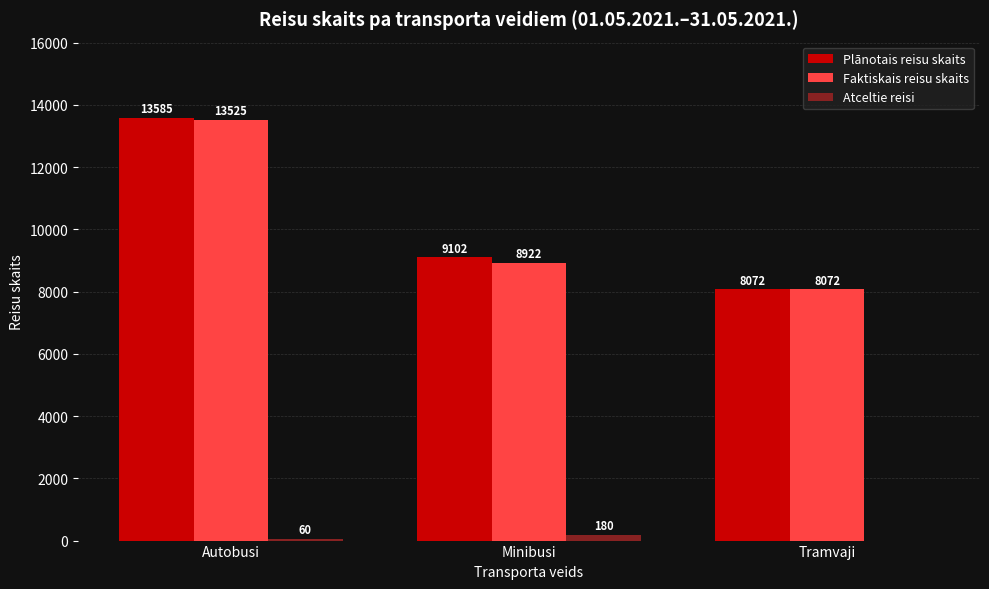

Count the Plānotais reisu skaits values in the range 8072 to 13585.

3